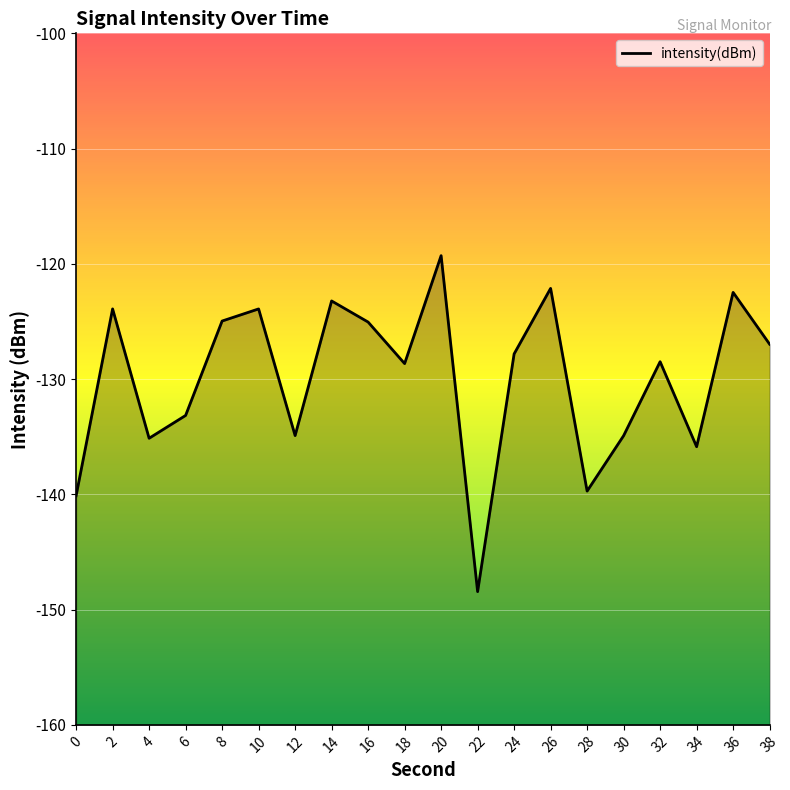

Rank the categories by value from highest to lowest.

20, 26, 36, 14, 2, 10, 8, 16, 38, 24, 32, 18, 6, 12, 30, 4, 34, 28, 0, 22